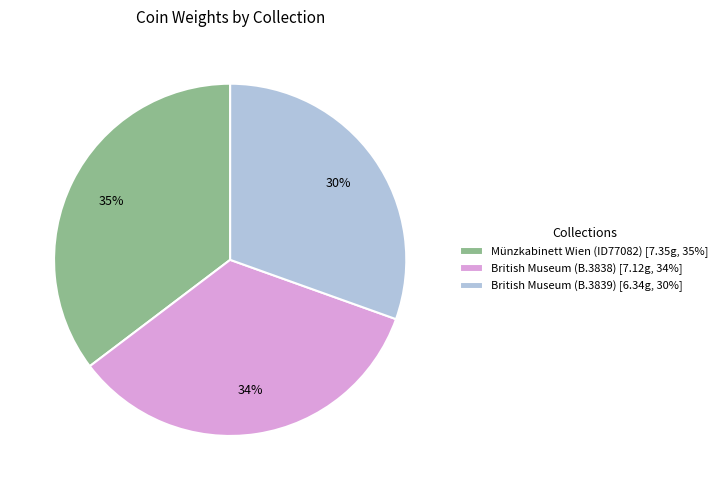

Does British Museum (B.3839) account for over 50% of the chart?

No